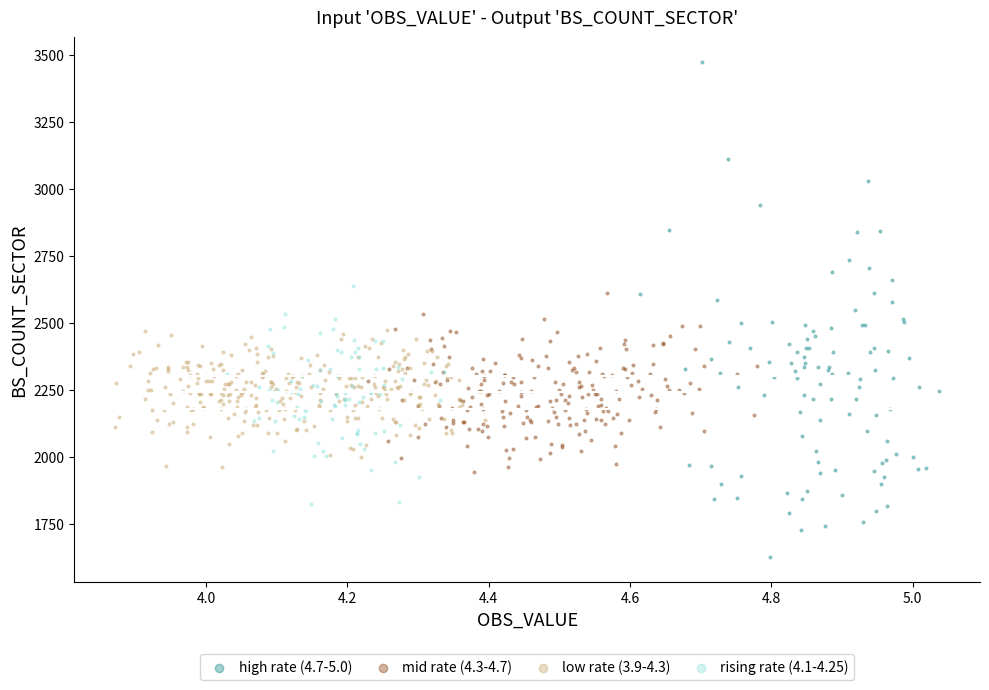

Which series contains the lowest Y value?

high rate (4.7-5.0)